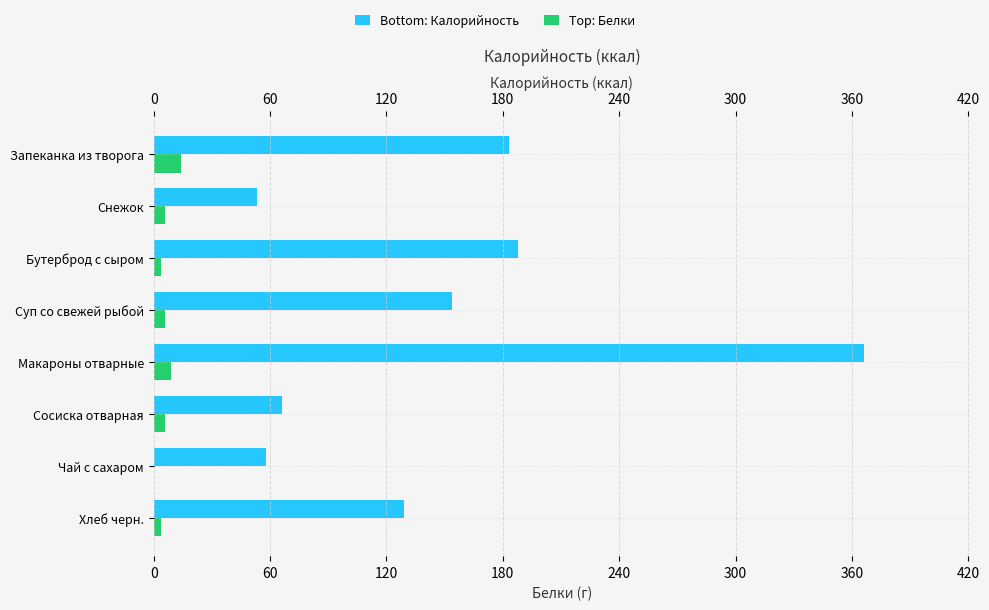

What is the minimum value for Калорийность?

53.0